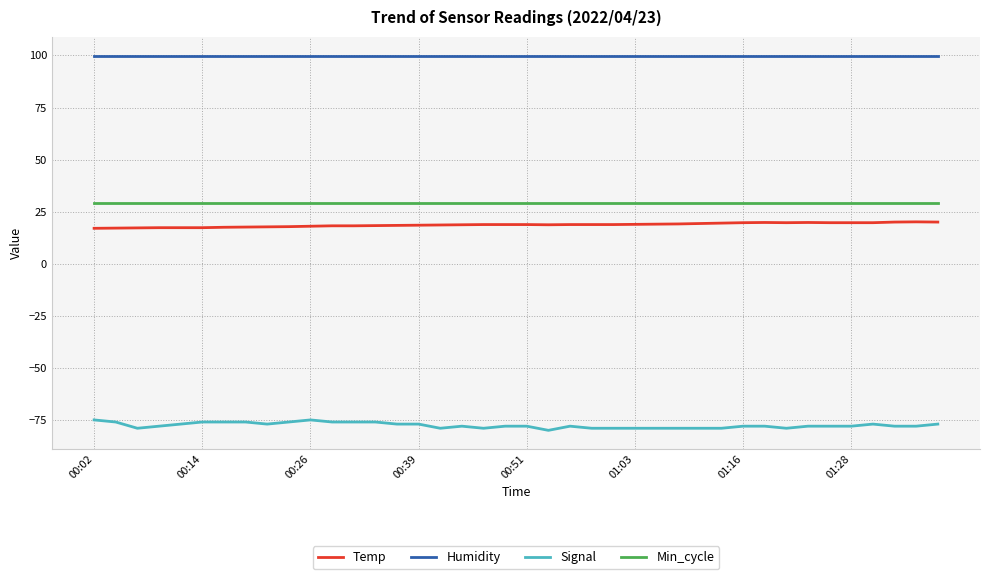

Is this an area chart (filled region under the line)?

No